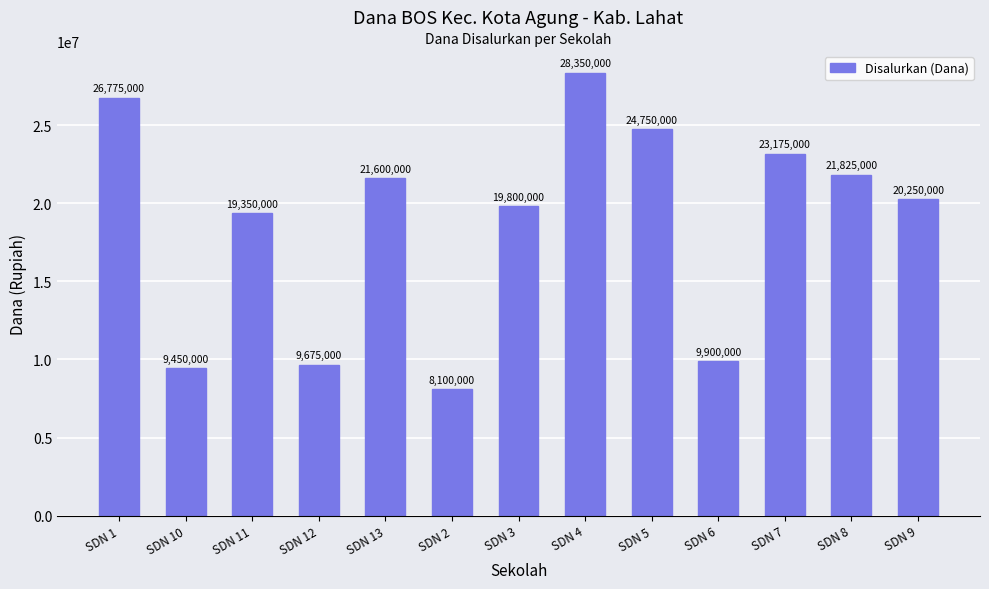

What is the value of the 8th bar from the left?

28350000